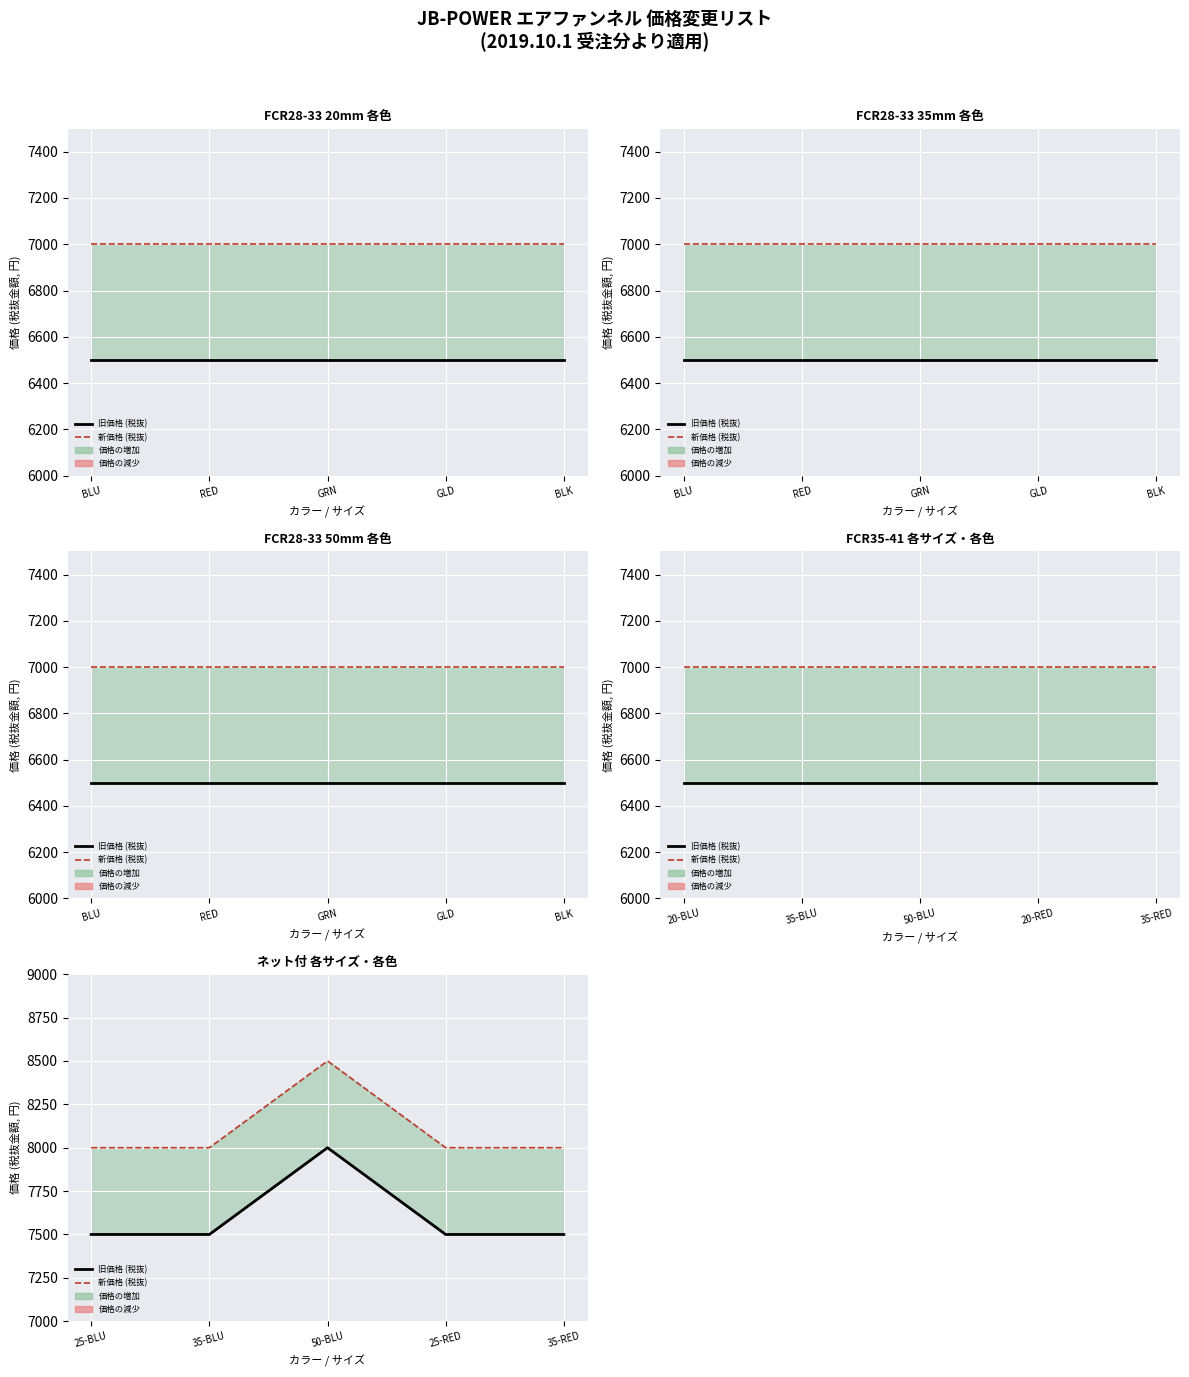

At how many categories does at least one series exceed 7948?

5